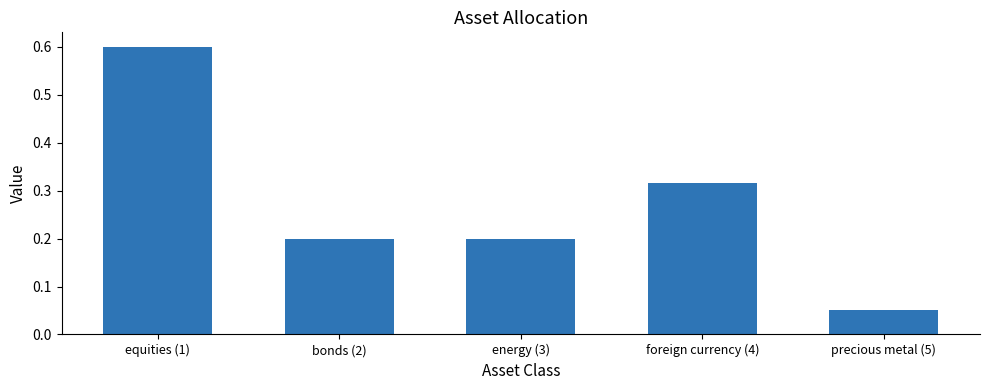

Is it true that the value at energy (3) is 0.3?

False